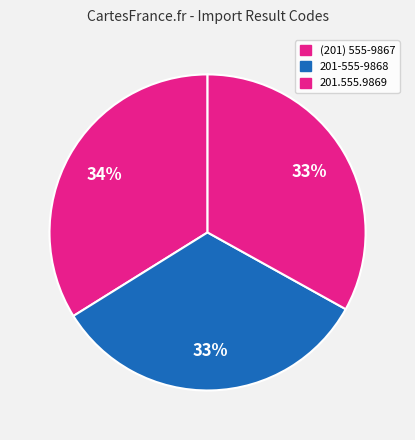

Does 201-555-9868 account for over 50% of the chart?

No